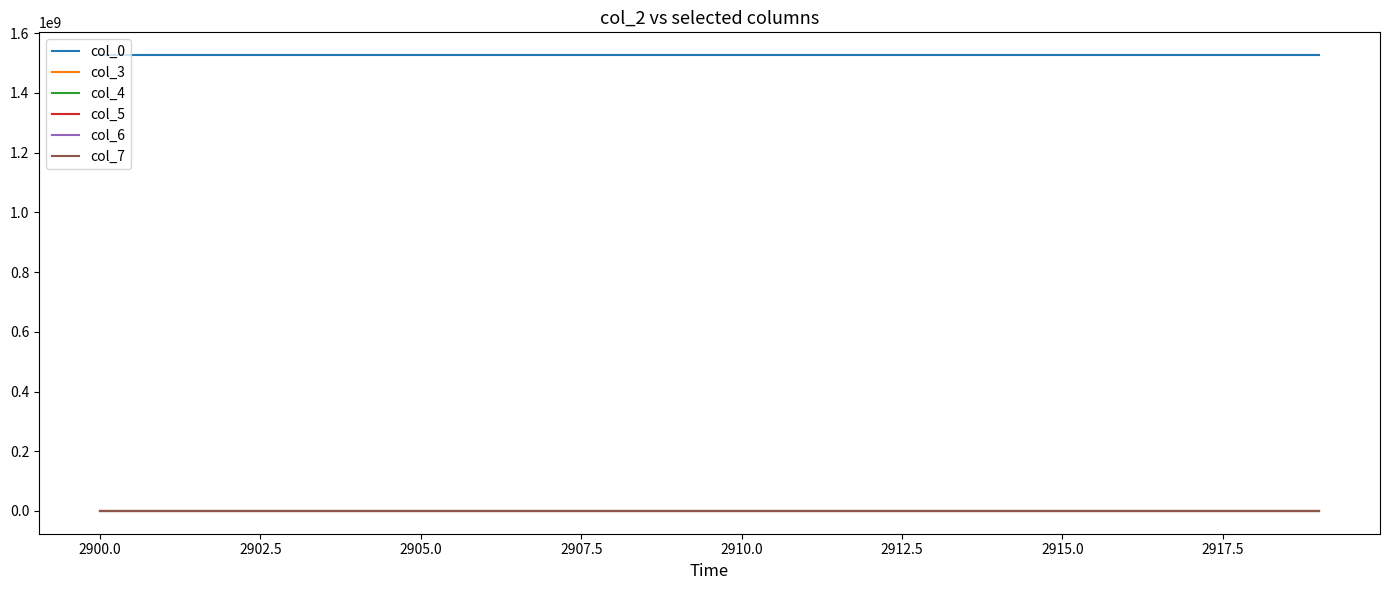

True or false: col_4 and col_0 cross at least once.

False